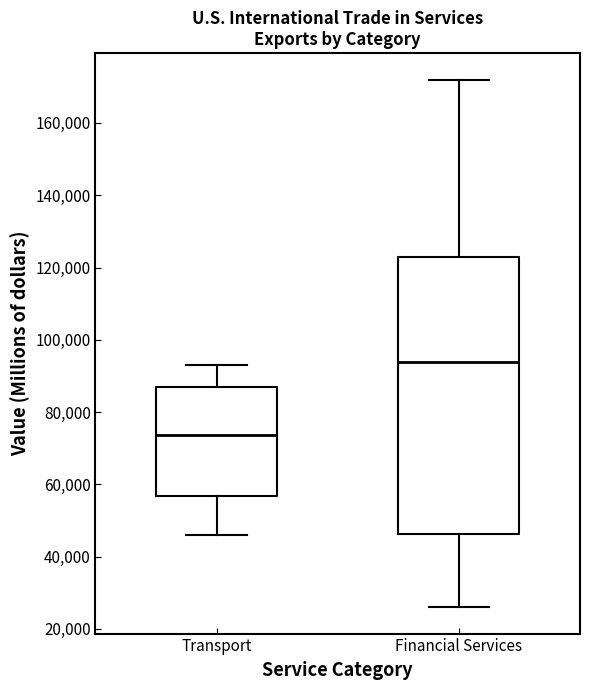

Which box is the tallest, from its lower edge to its upper edge?

Financial Services